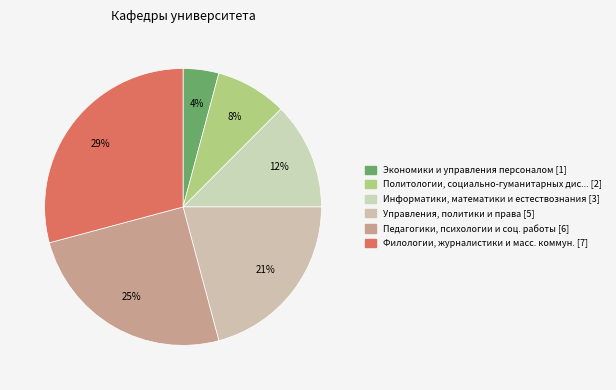

Count the number of slices in the pie.

6